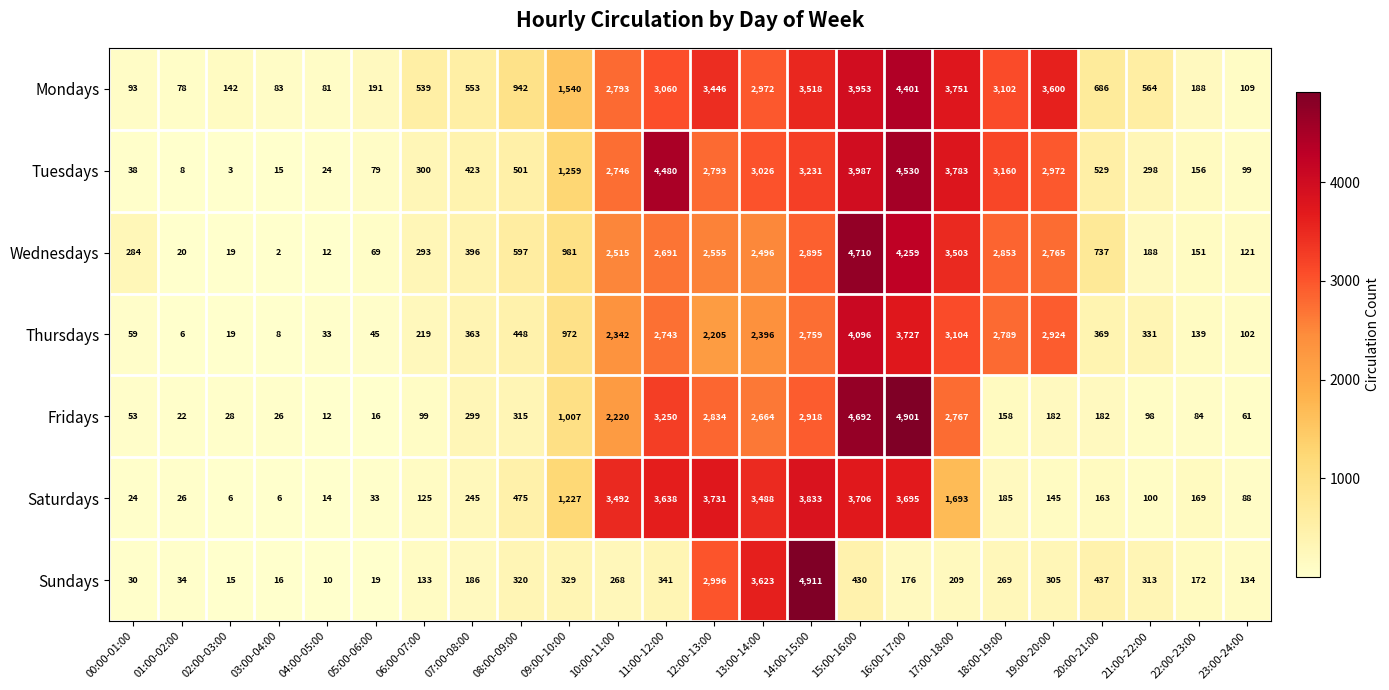

What is the spread (max minus min) of values at 10:00-11:00?

3224